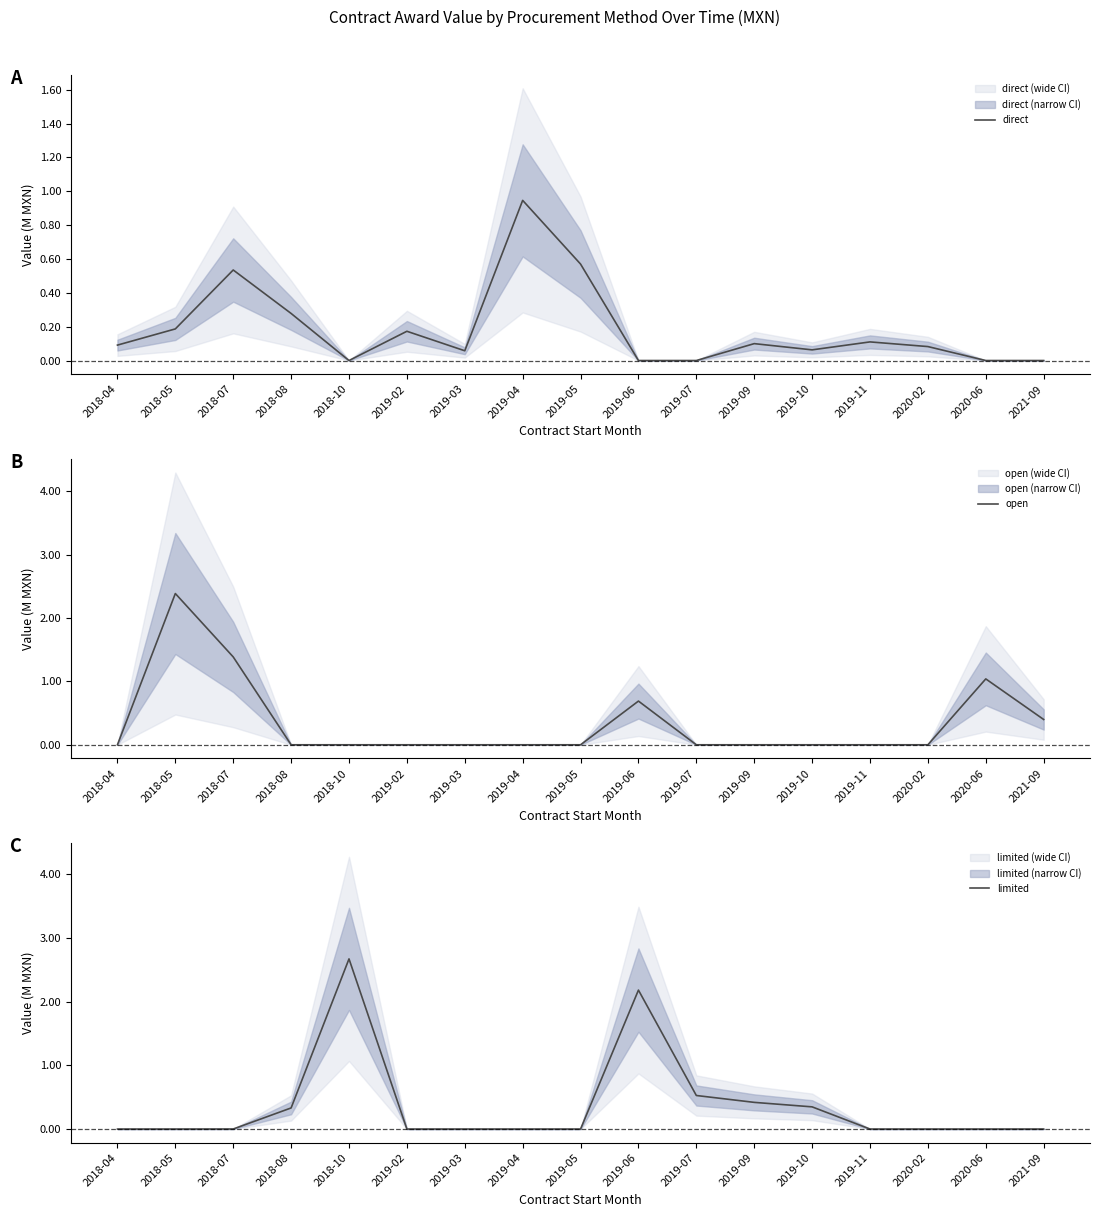

What position from the right is 2018-05?

16